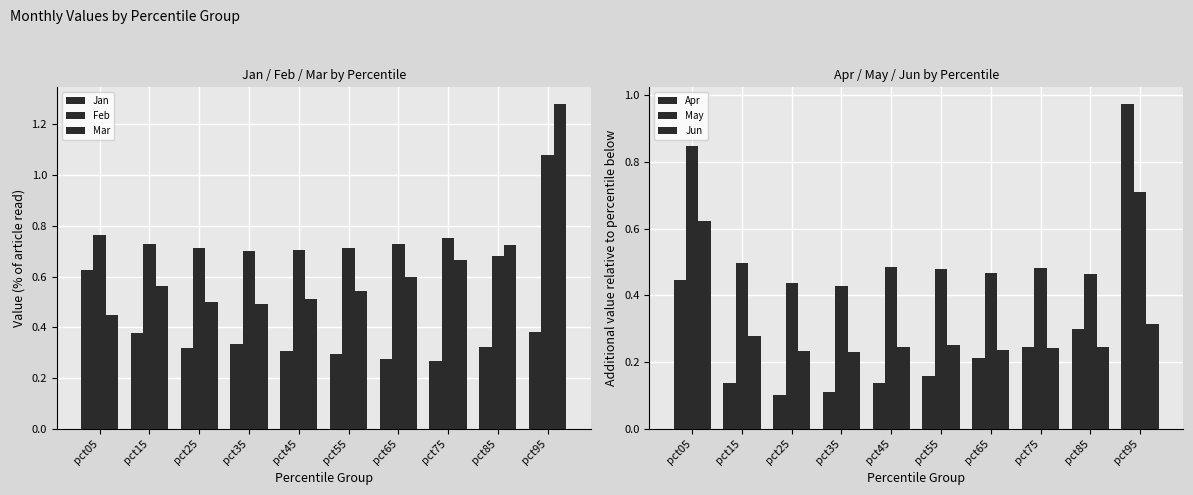

At which label is Jun closest to 0?

pct35